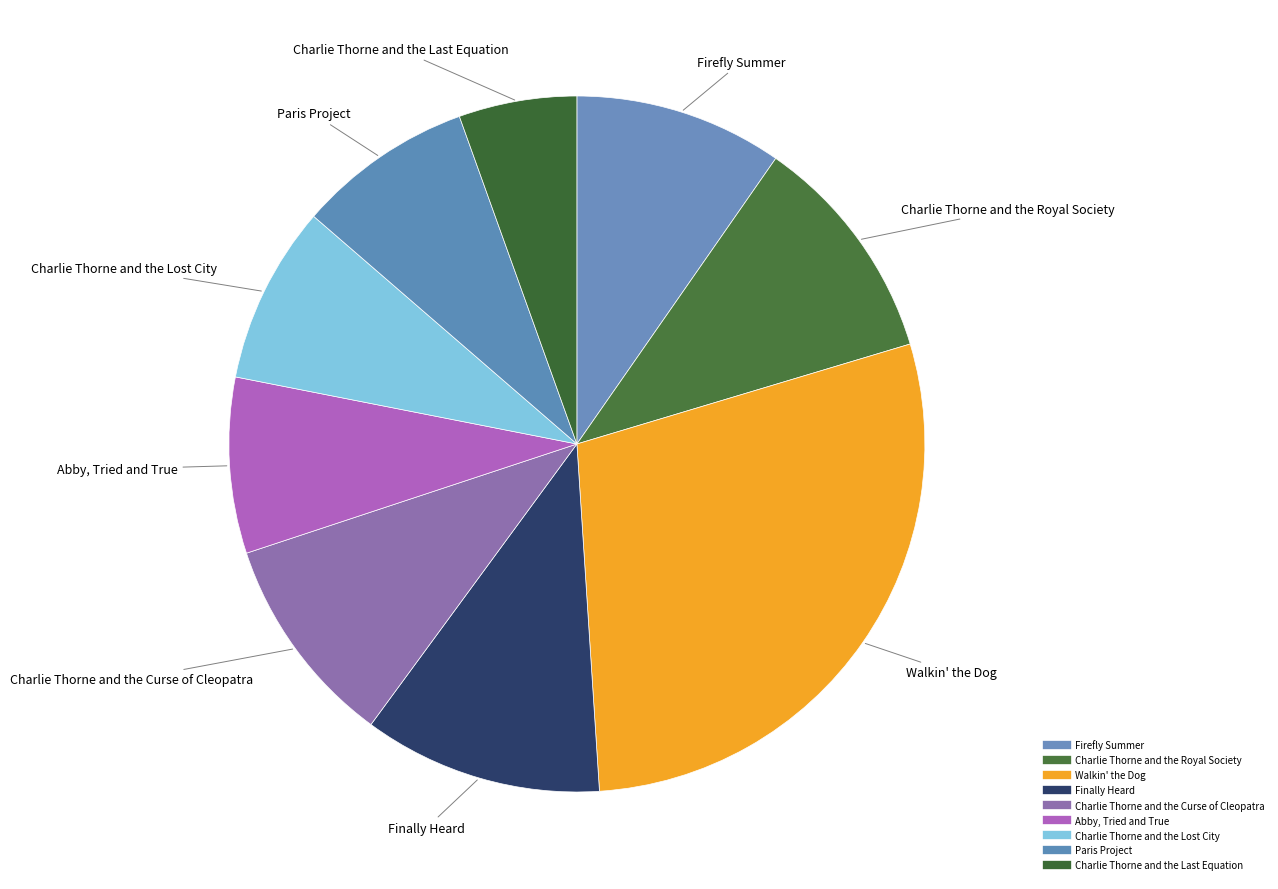

What is the ratio of the value at Charlie Thorne and the Lost City to the value at Finally Heard?

0.7